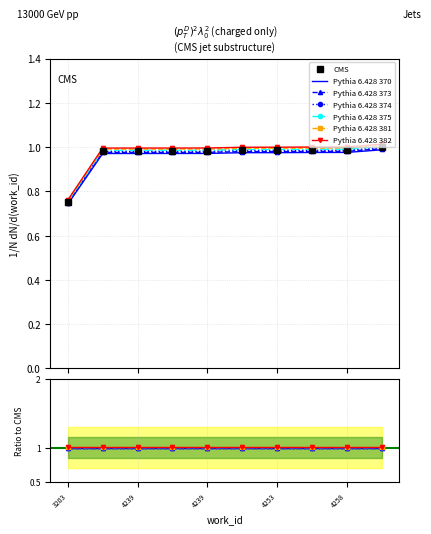

True or false: Pythia 6.428 373 has more than 1 interior local peaks.

False